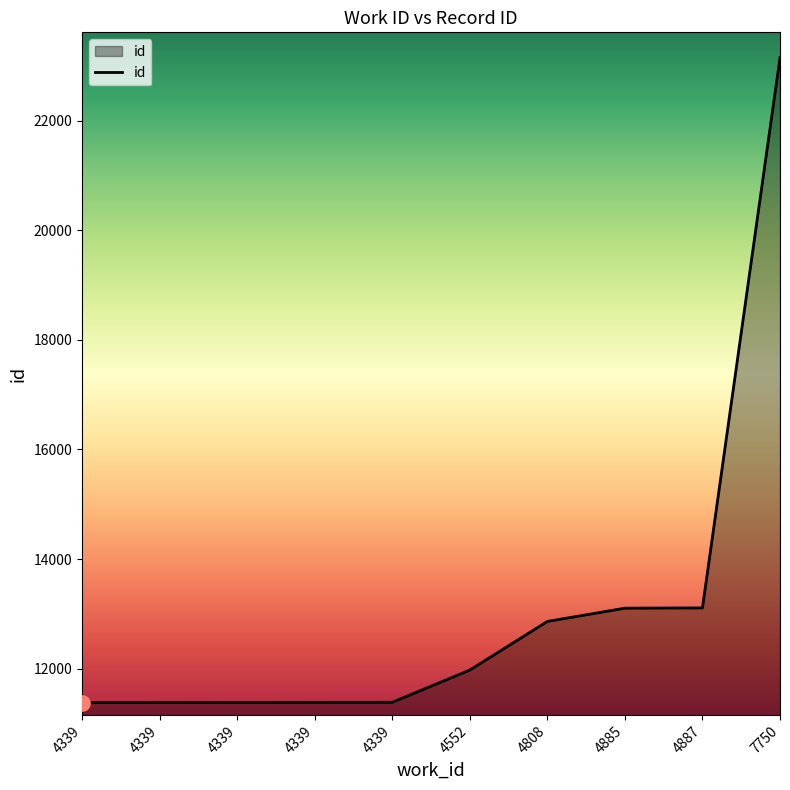

How many lines are shown in the chart?

1